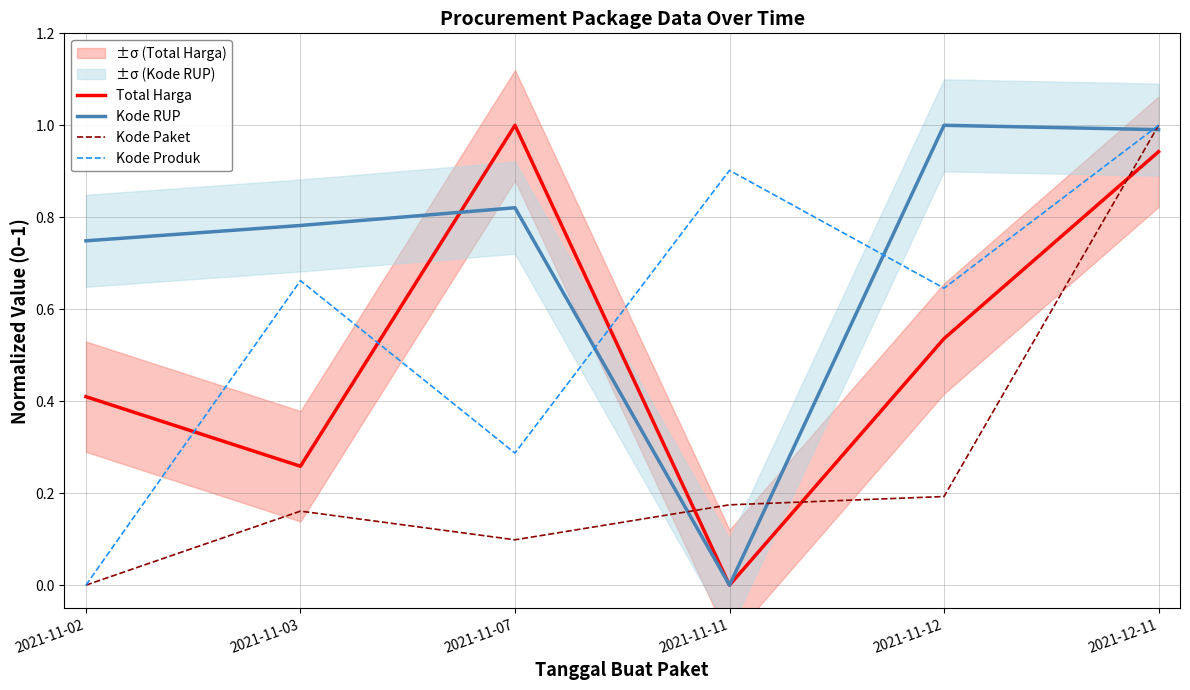

True or false: Kode Paket has more than 0 interior local peaks.

True